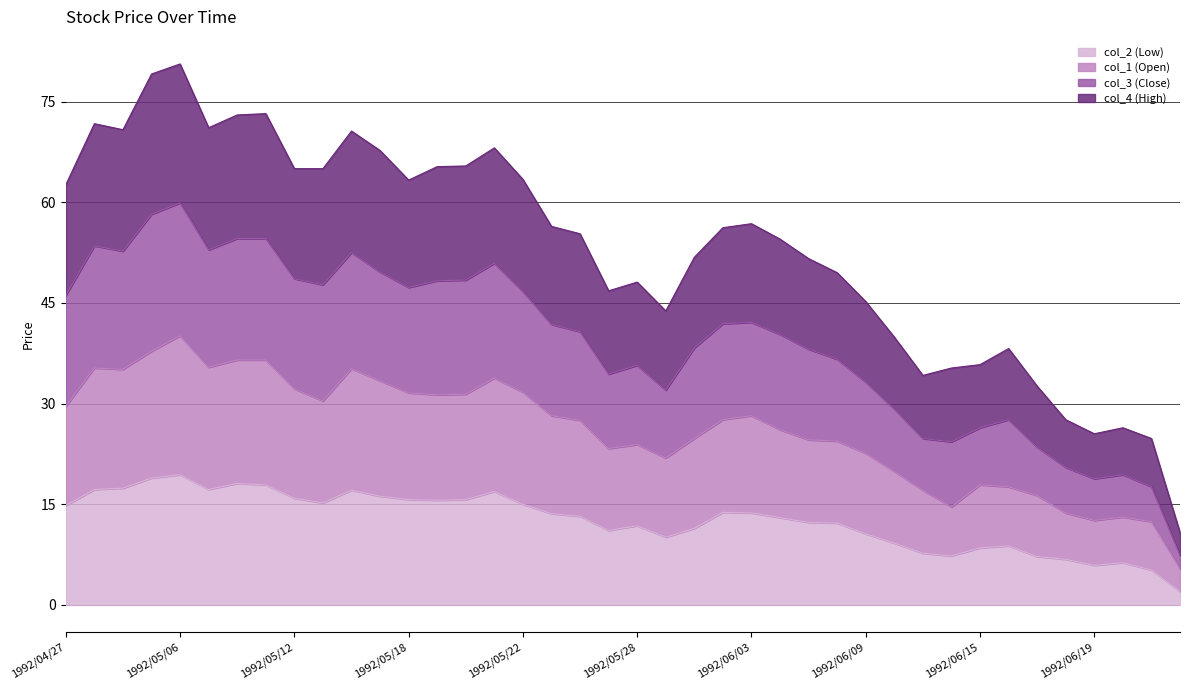

True or false: col_3 (Close) and col_2 (Low) intersect in this chart.

False